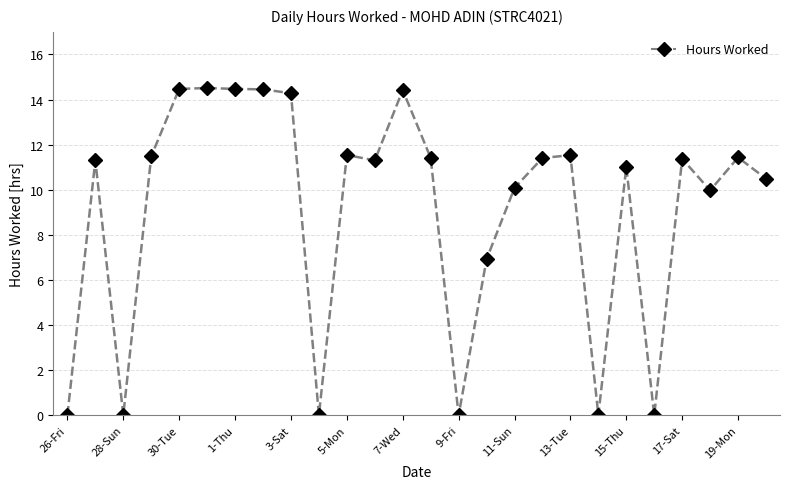

True or false: there are more than 1 points higher than both neighbors.

True